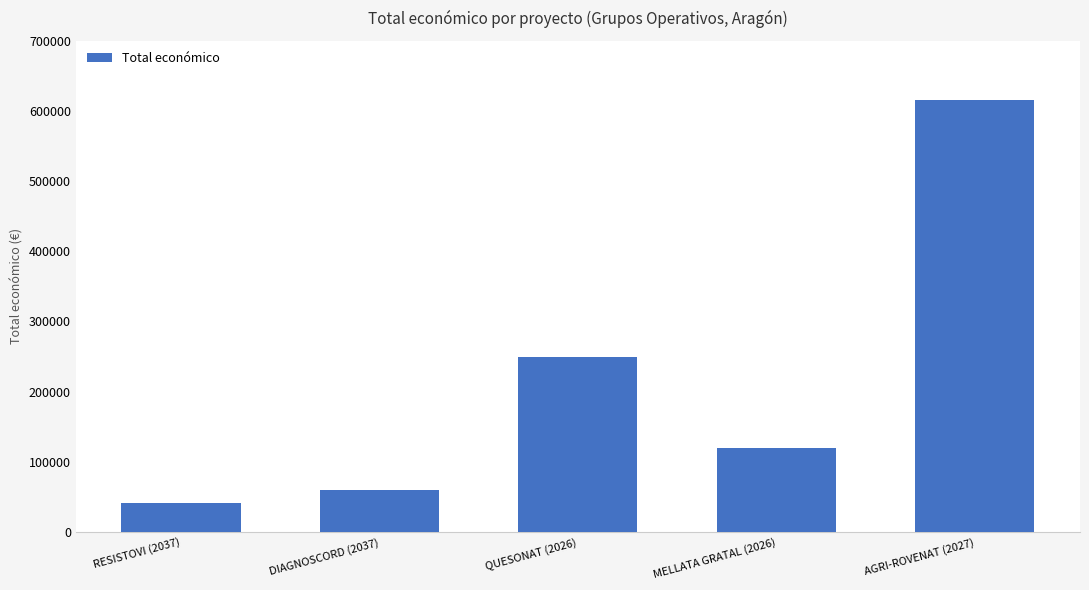

What value does the data have at MELLATA GRATAL (2026)?

120000